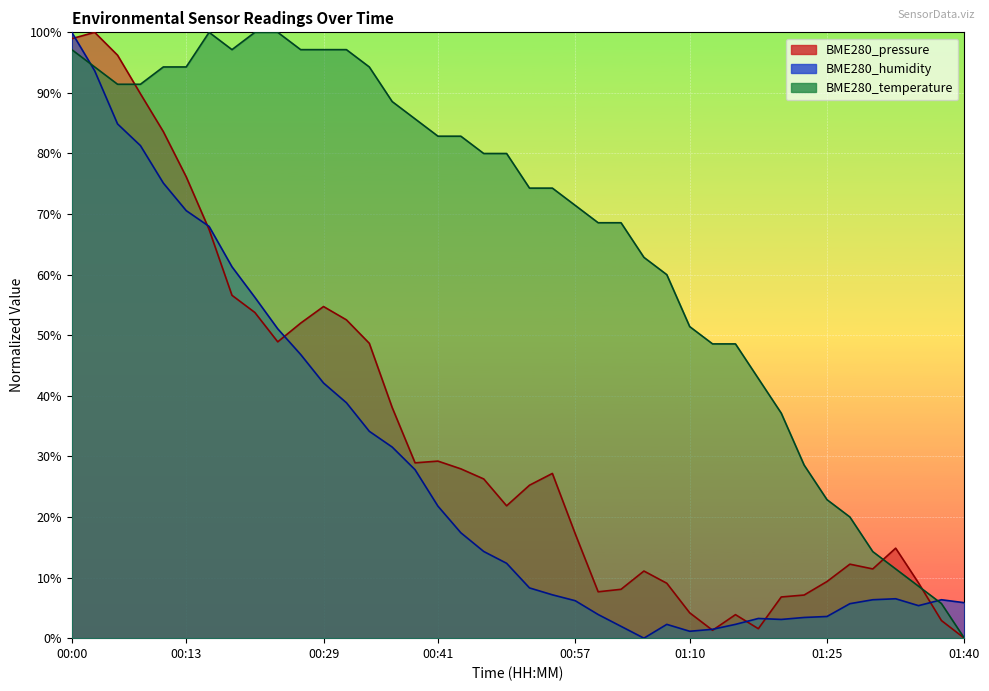

Reading left to right, what are all the values shown in this chart?

BME280_pressure: 00:00=1.0	00:03=1.0	00:06=1.0	00:08=0.9	00:10=0.8	00:13=0.8	00:16=0.7	00:18=0.6	00:21=0.5	00:23=0.5	00:26=0.5	00:29=0.5	00:31=0.5	00:33=0.5	00:36=0.4	00:39=0.3	00:41=0.3	00:44=0.3	00:48=0.3	00:49=0.2	00:52=0.3	00:55=0.3	00:57=0.2	01:00=0.1	01:02=0.1	01:05=0.1	01:07=0.1	01:10=0.0	01:12=0.0	01:15=0.0	01:17=0.0	01:20=0.1	01:23=0.1	01:25=0.1	01:27=0.1	01:30=0.1	01:32=0.1	01:35=0.1	01:37=0.0	01:40=0.0
BME280_humidity: 00:00=1.0	00:03=0.9	00:06=0.8	00:08=0.8	00:10=0.8	00:13=0.7	00:16=0.7	00:18=0.6	00:21=0.6	00:23=0.5	00:26=0.5	00:29=0.4	00:31=0.4	00:33=0.3	00:36=0.3	00:39=0.3	00:41=0.2	00:44=0.2	00:48=0.1	00:49=0.1	00:52=0.1	00:55=0.1	00:57=0.1	01:00=0.0	01:02=0.0	01:05=0.0	01:07=0.0	01:10=0.0	01:12=0.0	01:15=0.0	01:17=0.0	01:20=0.0	01:23=0.0	01:25=0.0	01:27=0.1	01:30=0.1	01:32=0.1	01:35=0.1	01:37=0.1	01:40=0.1
BME280_temperature: 00:00=1.0	00:03=0.9	00:06=0.9	00:08=0.9	00:10=0.9	00:13=0.9	00:16=1.0	00:18=1.0	00:21=1.0	00:23=1.0	00:26=1.0	00:29=1.0	00:31=1.0	00:33=0.9	00:36=0.9	00:39=0.9	00:41=0.8	00:44=0.8	00:48=0.8	00:49=0.8	00:52=0.7	00:55=0.7	00:57=0.7	01:00=0.7	01:02=0.7	01:05=0.6	01:07=0.6	01:10=0.5	01:12=0.5	01:15=0.5	01:17=0.4	01:20=0.4	01:23=0.3	01:25=0.2	01:27=0.2	01:30=0.1	01:32=0.1	01:35=0.1	01:37=0.1	01:40=0.0